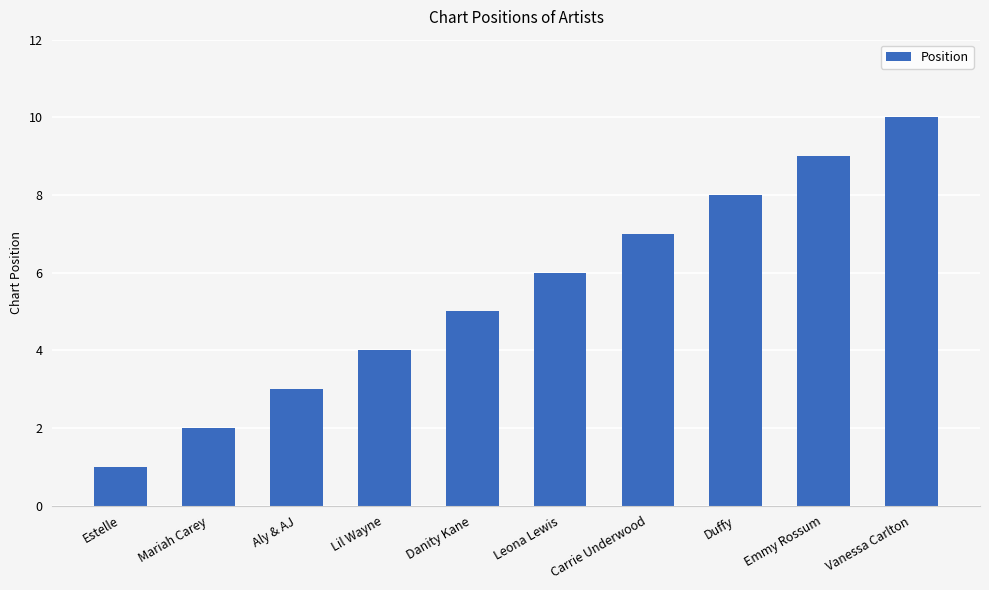

Is it true that the value at Danity Kane is 2?

False